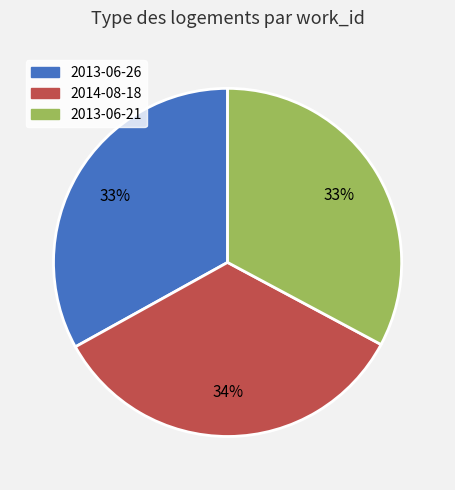

To the nearest percent, what is the difference between the 2014-08-18 and 2013-06-21 slice percentages?

1%